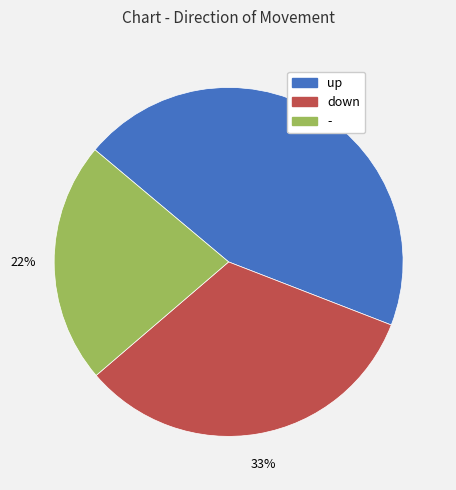

To the nearest percent, what is the combined percentage of up and -?

67%